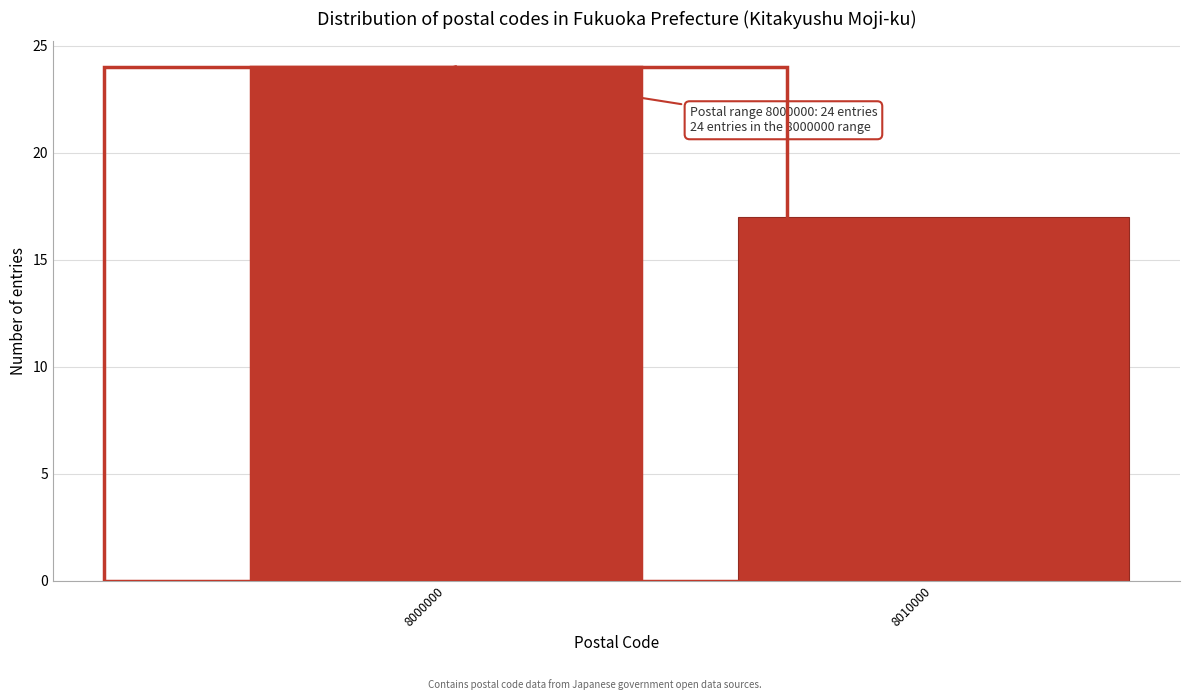

Reading left to right, extract all data points from this chart.

8000000=24	8010000=17